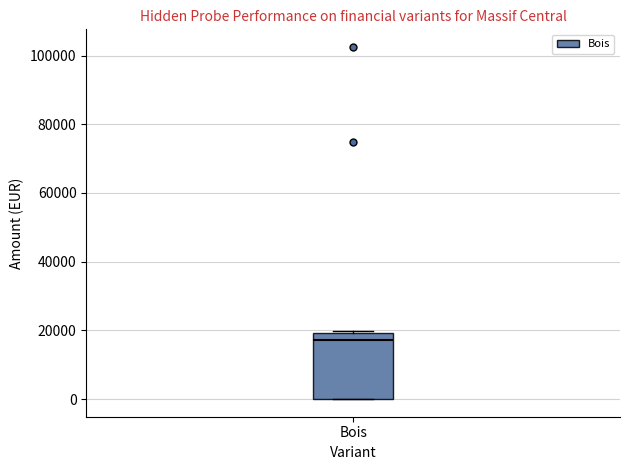

Read this box plot against the y-axis: the position of the median line, the range covered by the box, and the ends of both whiskers. The values are not printed on the chart, so give them approximately, as read against the axis.

median 18000, box 0 to 20000, whiskers 0 to 20000 (just above the box's upper edge)